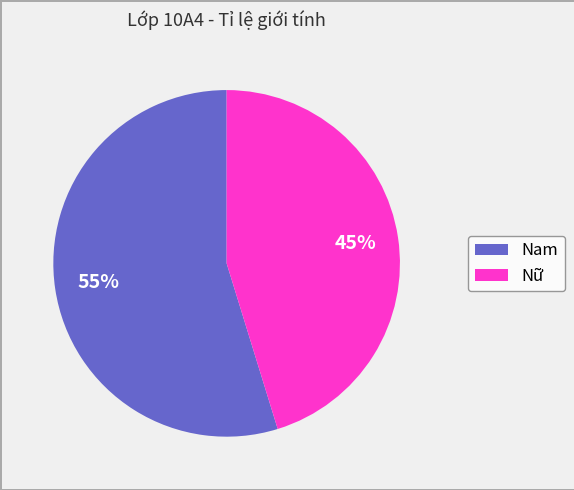

What is the largest slice in the pie chart?

Nam